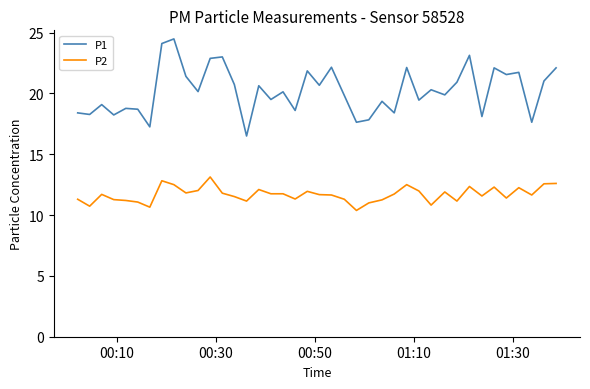

Which series has the largest total across all categories?

P1